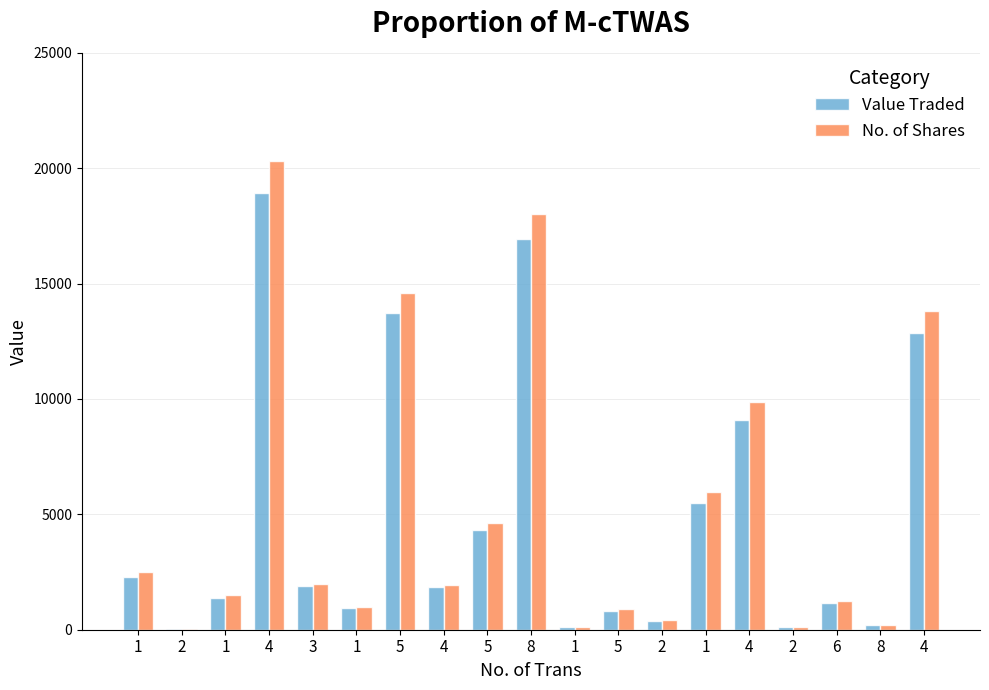

How many groups of bars are there?

19